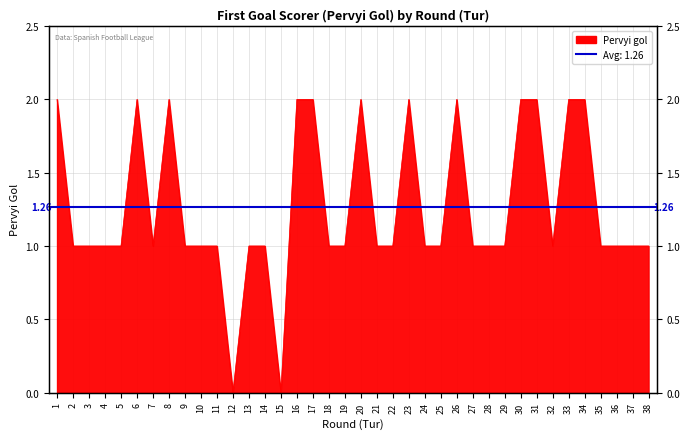

What is the difference between the second highest and minimum values?

2